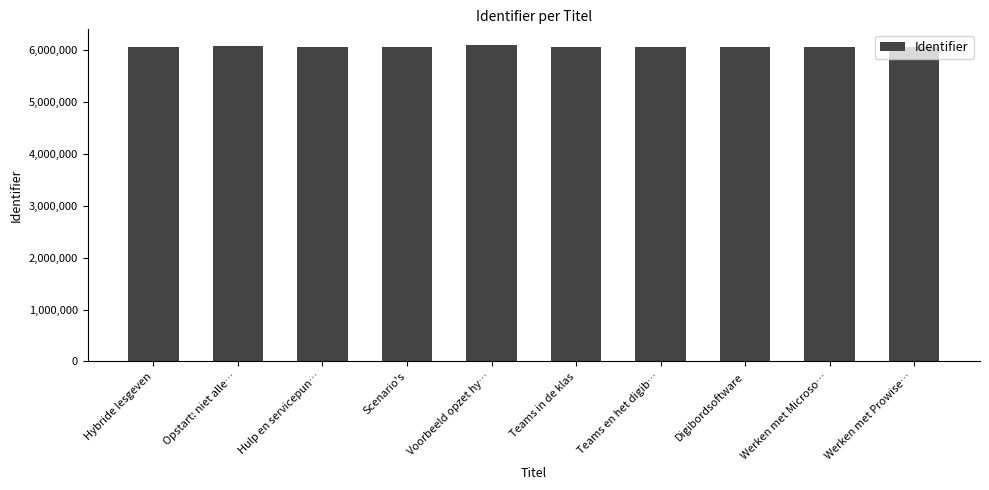

What is the change in value from Hulp en servicepun… to Scenario's?

-6343